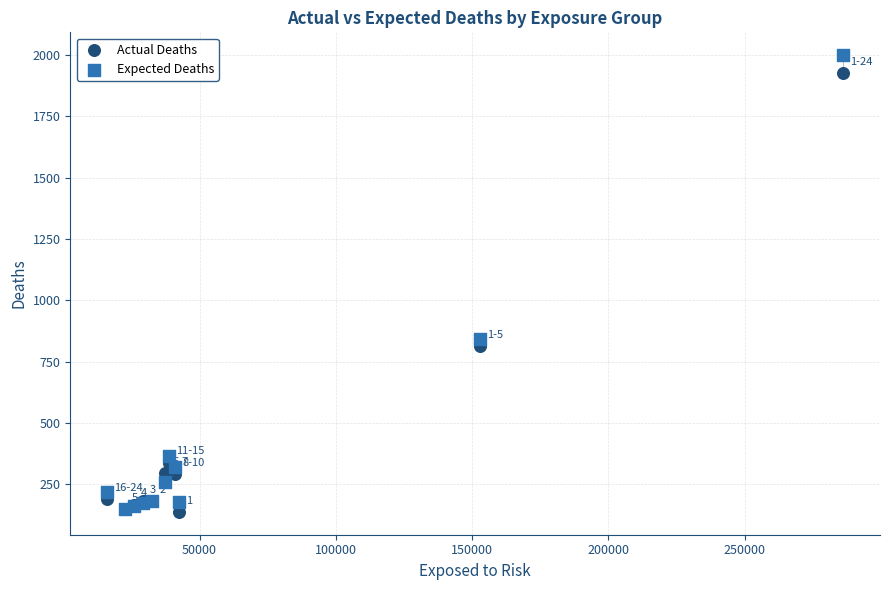

Which series reaches the maximum Y coordinate?

Expected Deaths